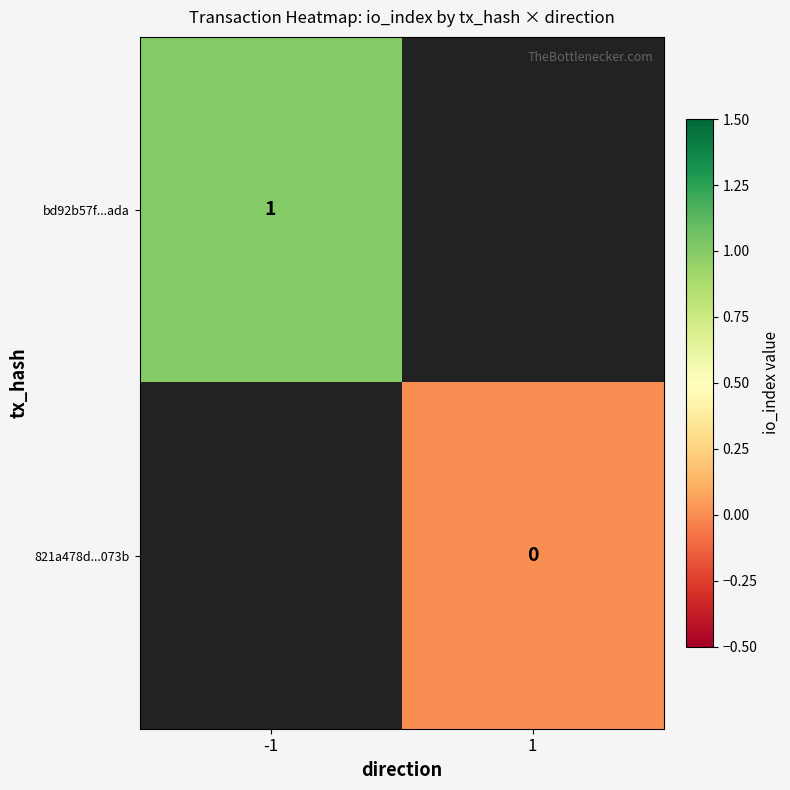

True or false: bd92b57f...ada has a value of 1 at -1.

True